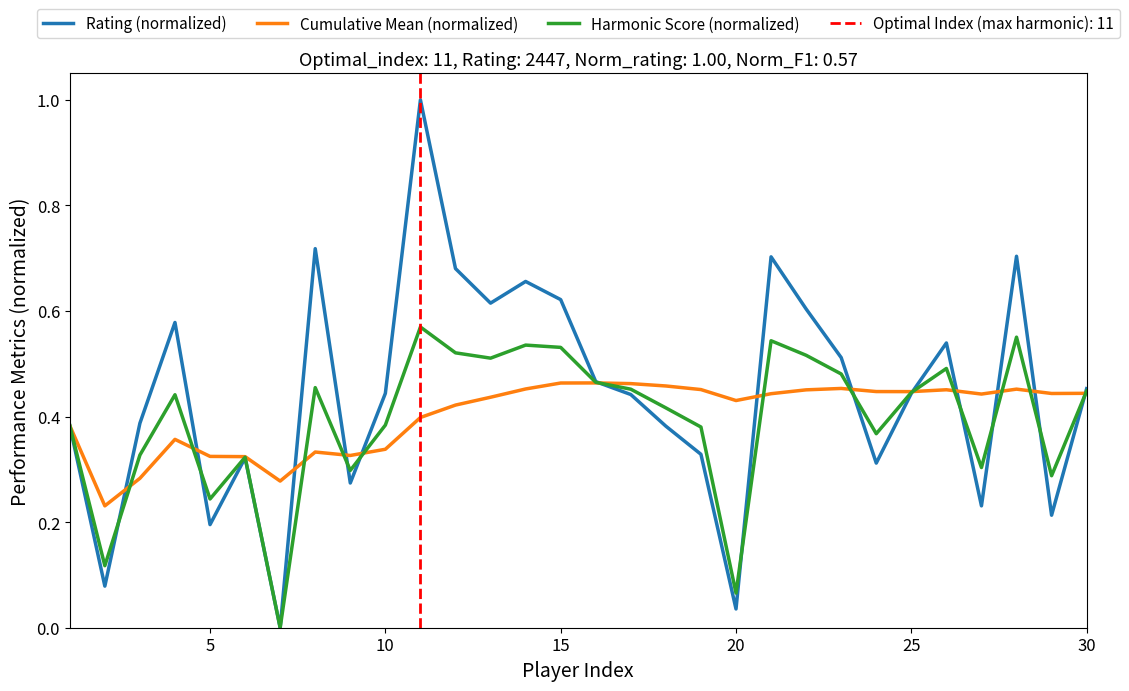

The Harmonic Score (normalized) series shows 0.1 at 5. True or false?

False